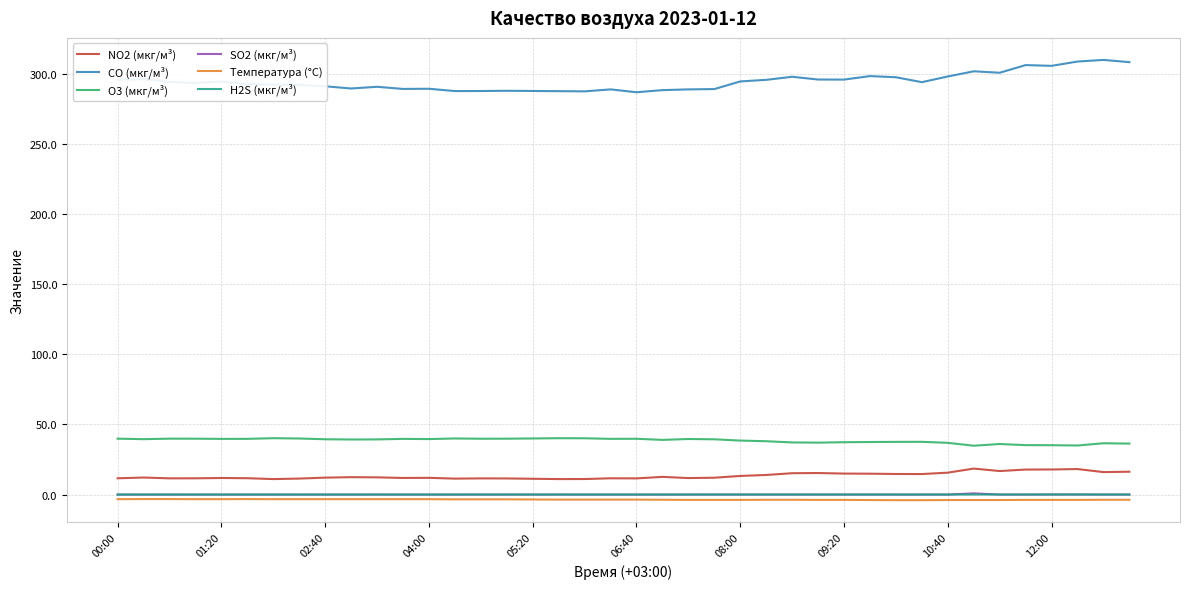

What is the maximum value for SO2 (мкг/м³)?

0.9